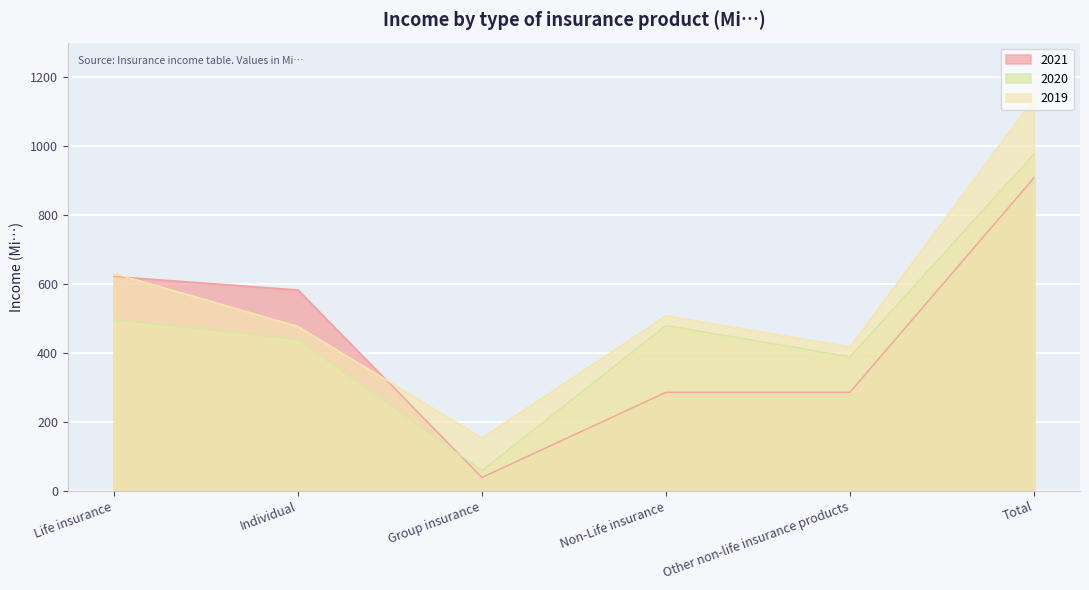

What is the difference between the maximum and minimum values in the 2020 series?

918